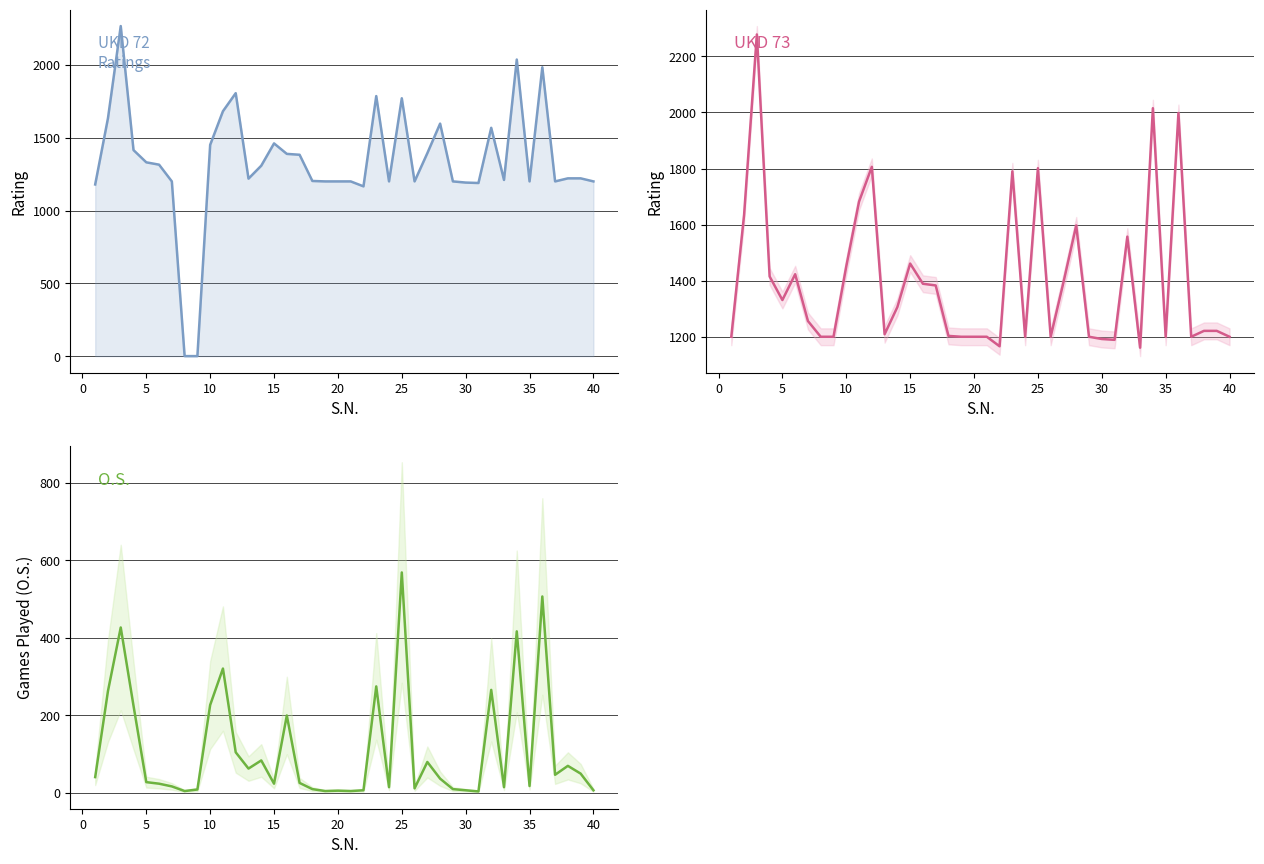

Reading right to left, extract all data points from this chart.

UKD 72: 1200	1221	1221	1200	1984	1200	2037	1210	1568	1189	1192	1200	1597	1394	1200	1771	1200	1786	1166	1200	1200	1200	1203	1383	1389	1461	1308	1219	1806	1682	1451	0	0	1200	1315	1331	1415	2267	1634	1179
UKD 73: 1200	1221	1221	1200	1998	1200	2015	1161	1557	1189	1192	1200	1597	1394	1200	1801	1200	1790	1166	1200	1200	1200	1203	1383	1389	1461	1306	1209	1806	1682	1451	1200	1200	1256	1423	1331	1415	2278	1634	1200
O.S.: 7	50	70	47	507	18	417	15	266	4	7	10	37	80	12	569	15	275	7	5	6	5	10	26	200	24	84	63	105	321	227	9	5	17	24	28	225	427	263	41